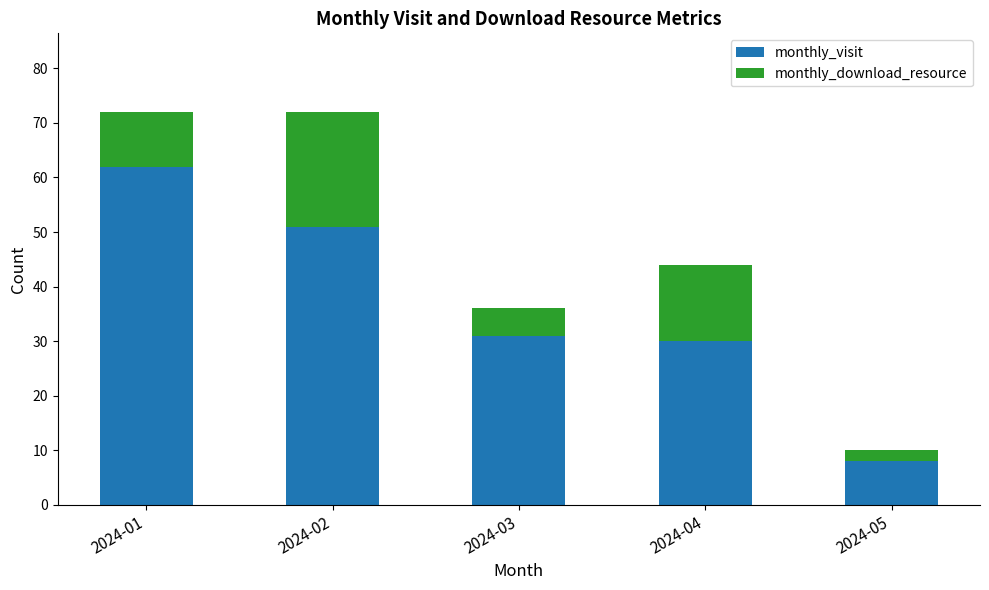

Where is monthly_visit nearest to the value 35?

2024-03